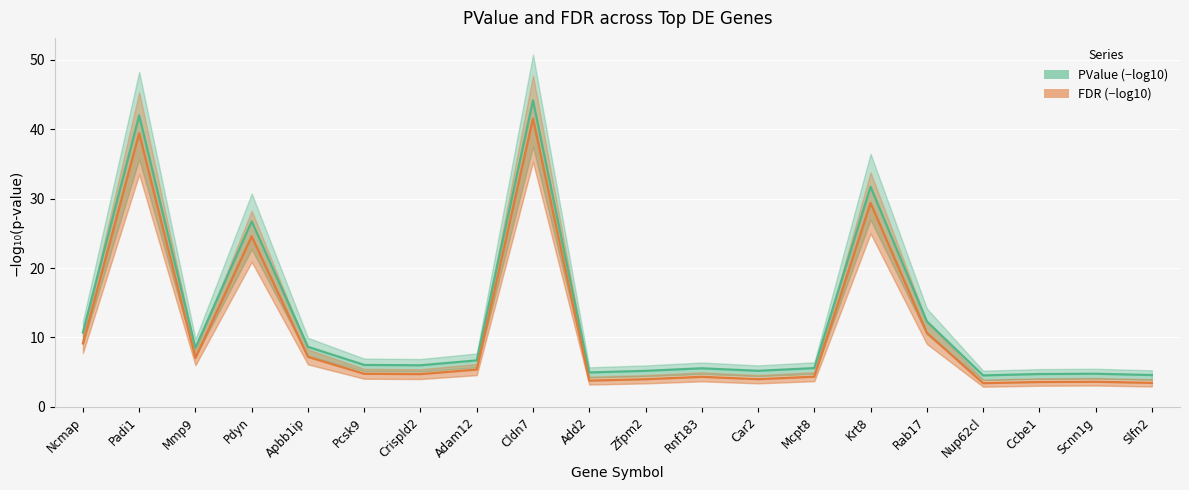

What is the difference between the FDR (-log10) values at Adam12 and Add2?

1.6